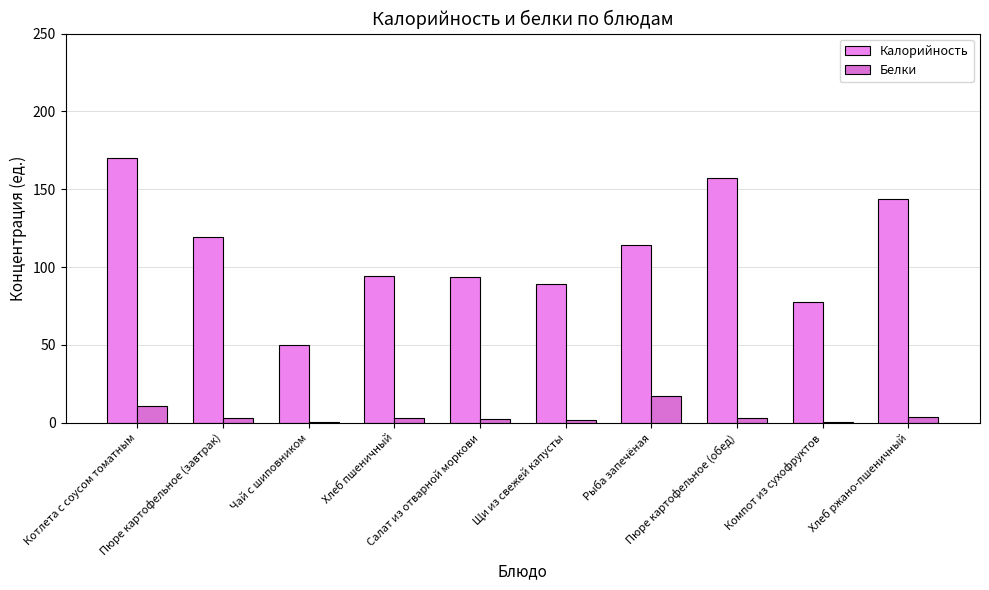

What is the label of the 5th bar from the right?

Щи из свежей капусты